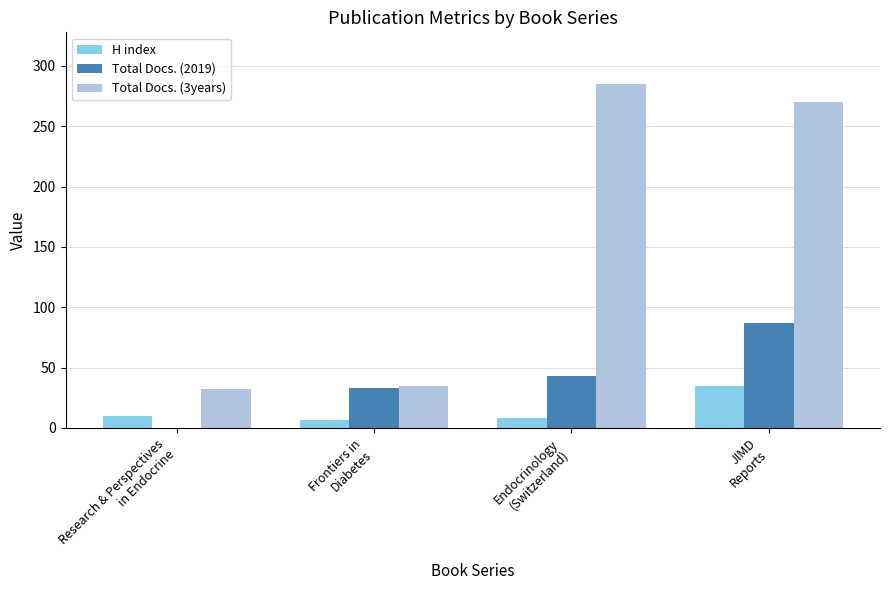

What is the highest value of the H index series?

35